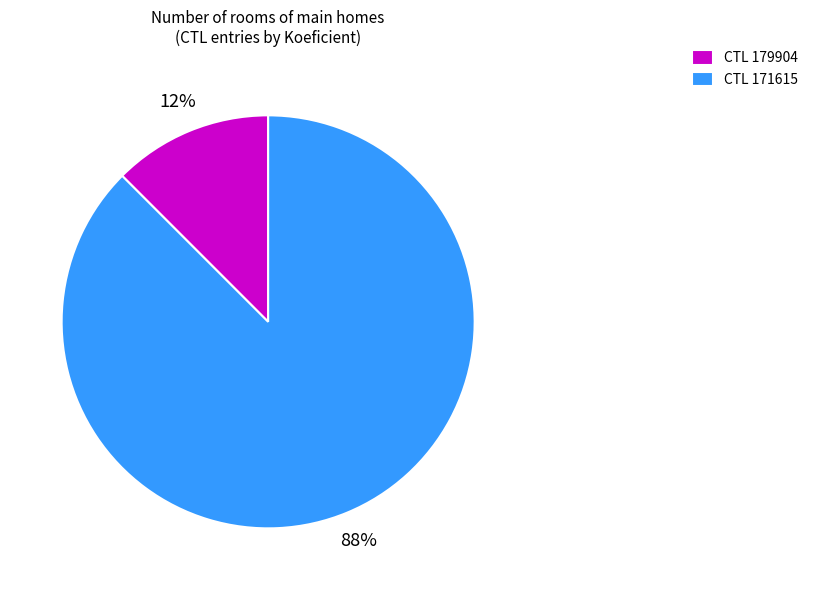

The CTL 179904 slice represents 1% of the pie. True or false?

False